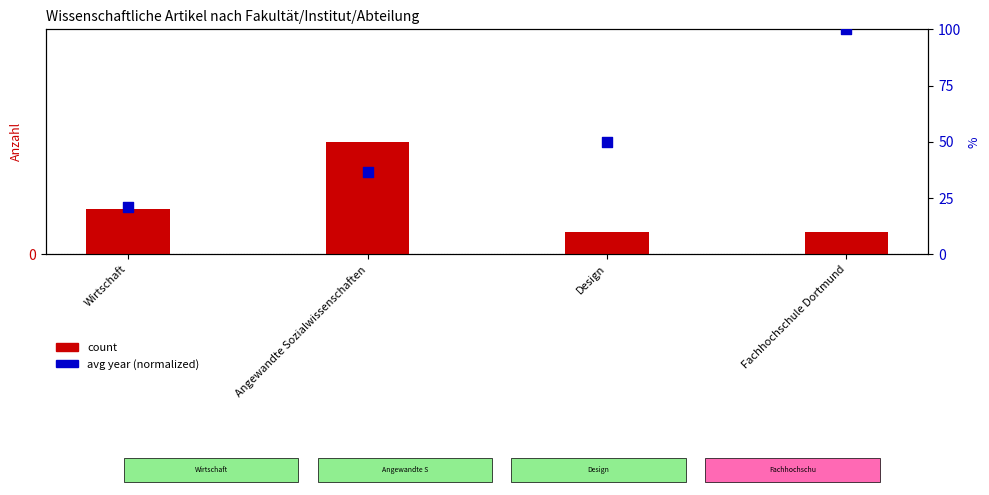

What are all the series names shown in the legend?

count, avg year (normalized)